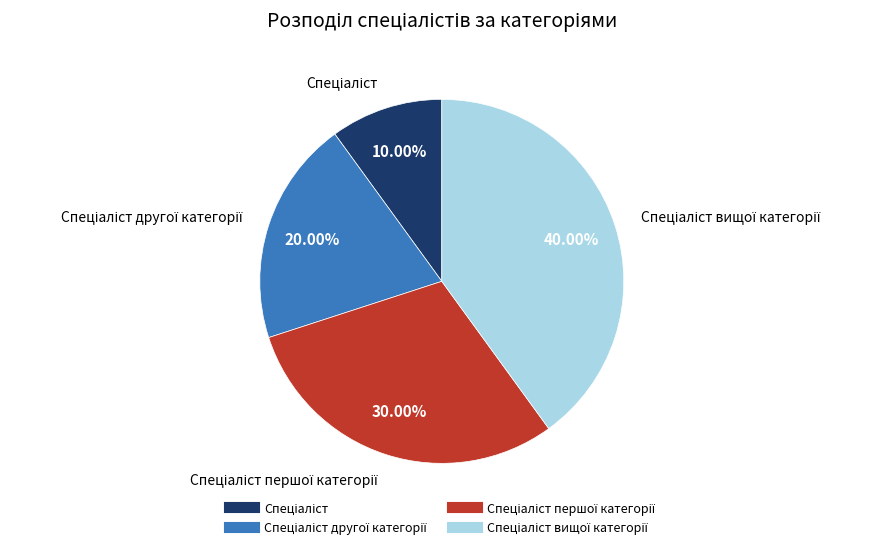

Is there a majority slice in this chart?

No